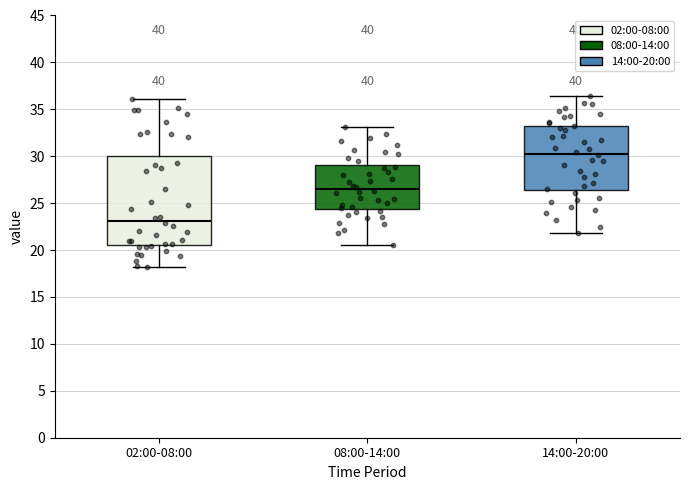

Reading left to right, transcribe this box plot: for each box, give where its median line is, the range the box spans, and where its two whiskers end, as read against the y-axis. The values are not printed on the chart, so give them approximately, as read against the axis.

02:00-08:00: median 23.0, box 20.5 to 30.0, whiskers 18.0 to 36.0
08:00-14:00: median 26.5, box 24.5 to 29.0, whiskers 20.5 to 33.0
14:00-20:00: median 30.5, box 26.5 to 33.5, whiskers 22.0 to 36.5